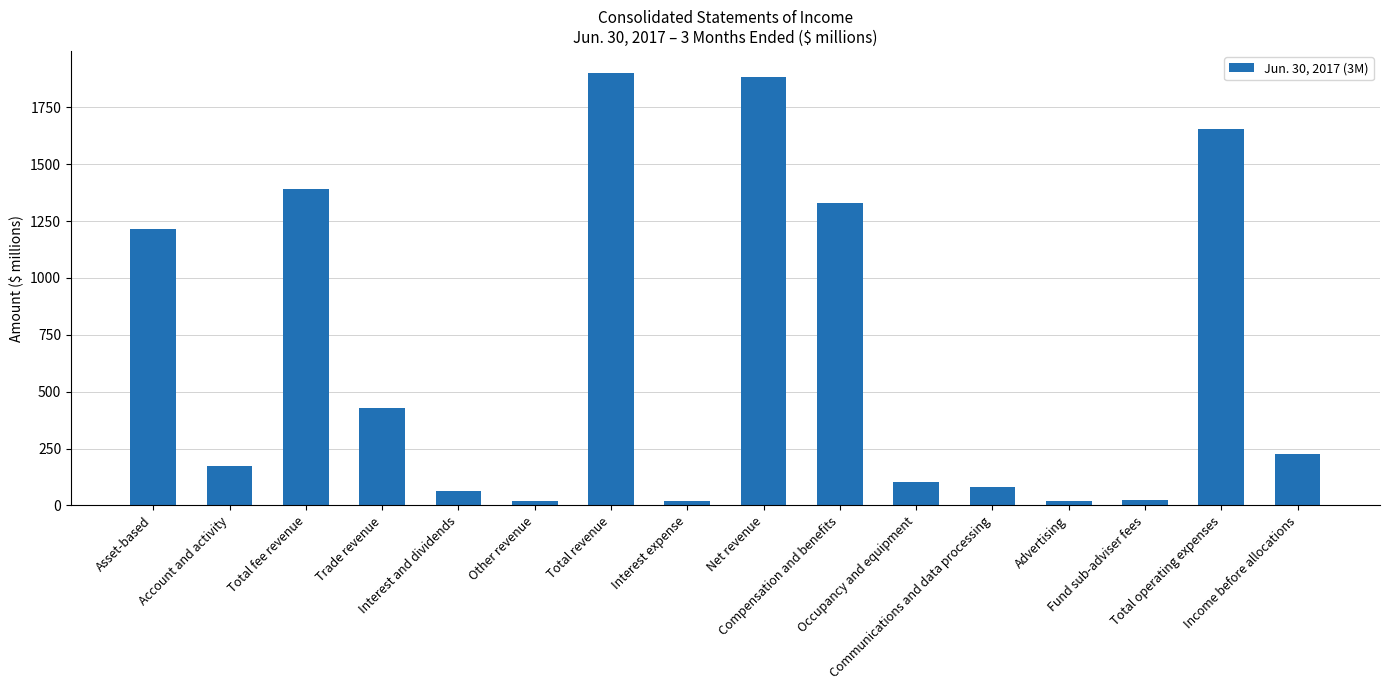

What is the average value?

659